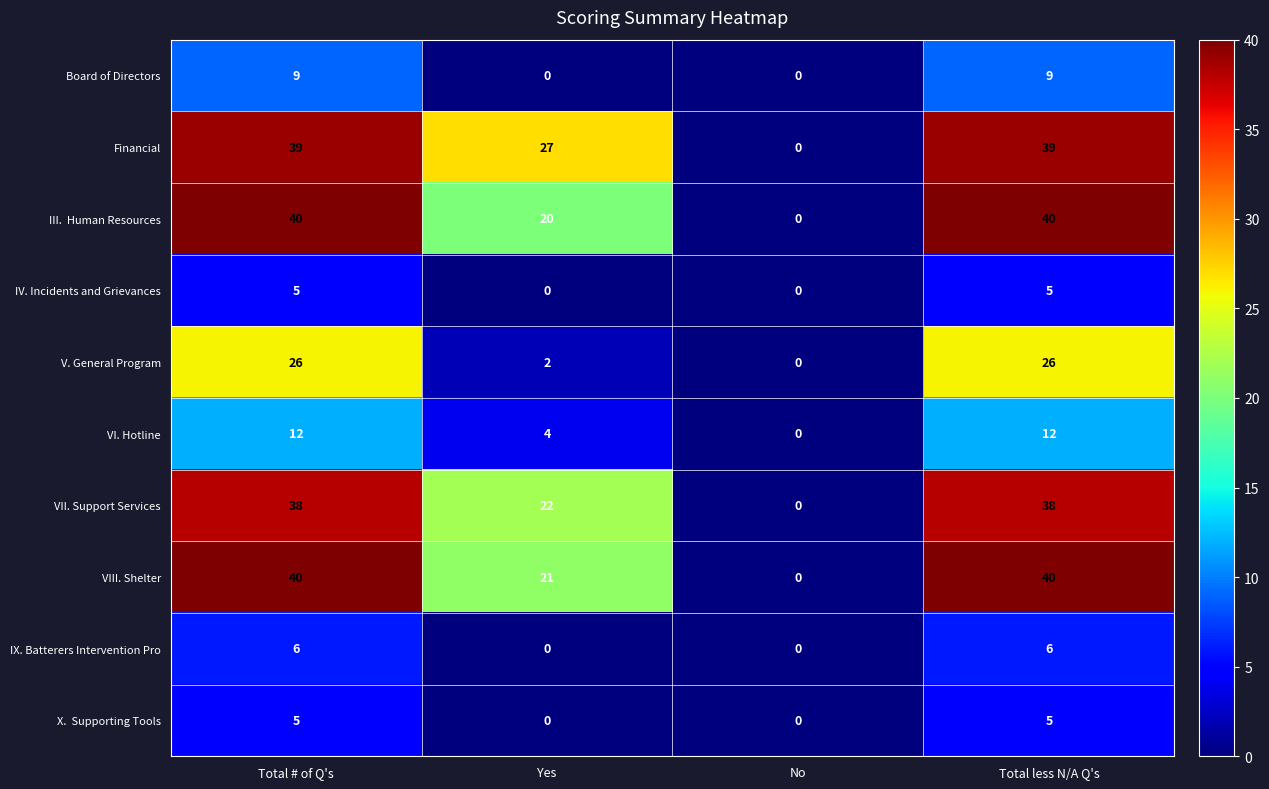

Is it true that VII. Support Services equals 22 at Yes?

True